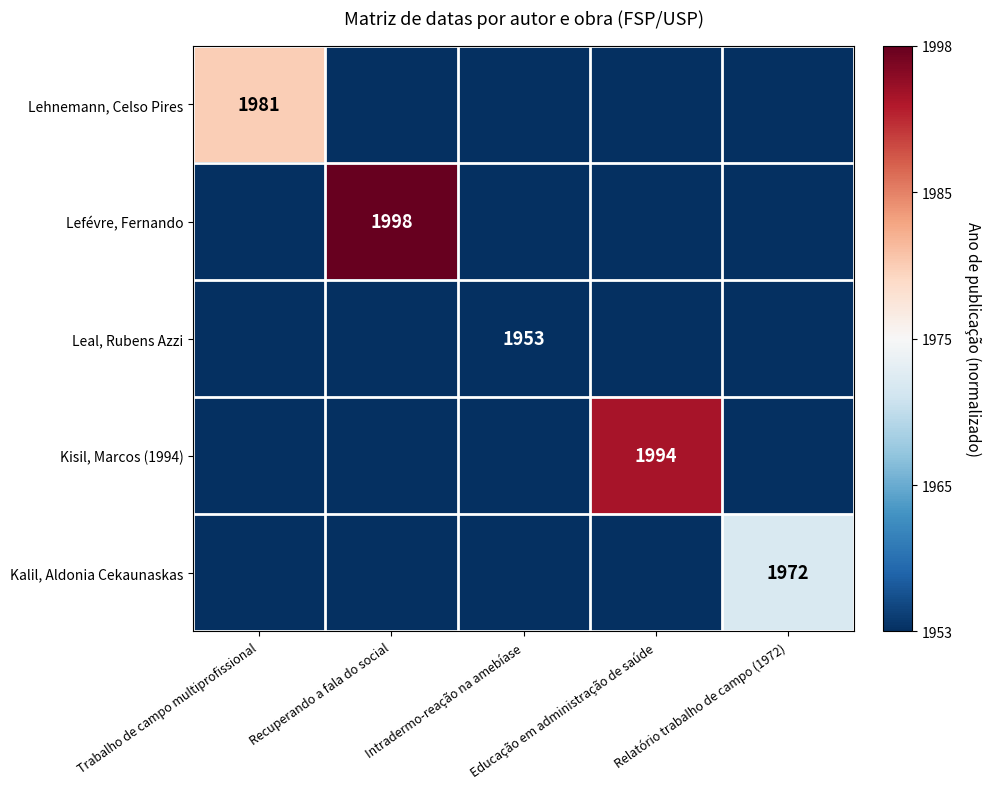

Is the value of Lehnemann, Celso Pires at Trabalho de campo multiprofissional greater than the value of Kisil, Marcos (1994) at Trabalho de campo multiprofissional?

Yes